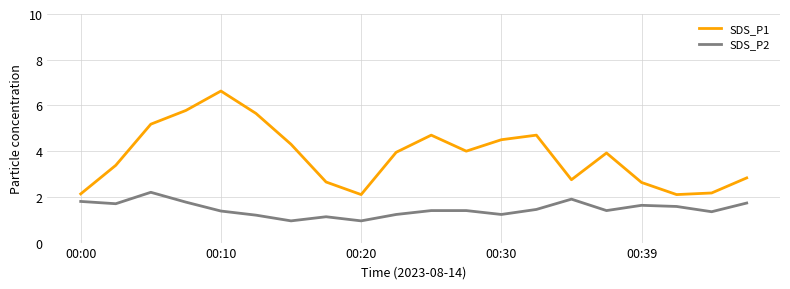

What is the difference between the maximum and minimum values in the SDS_P1 series?

4.5